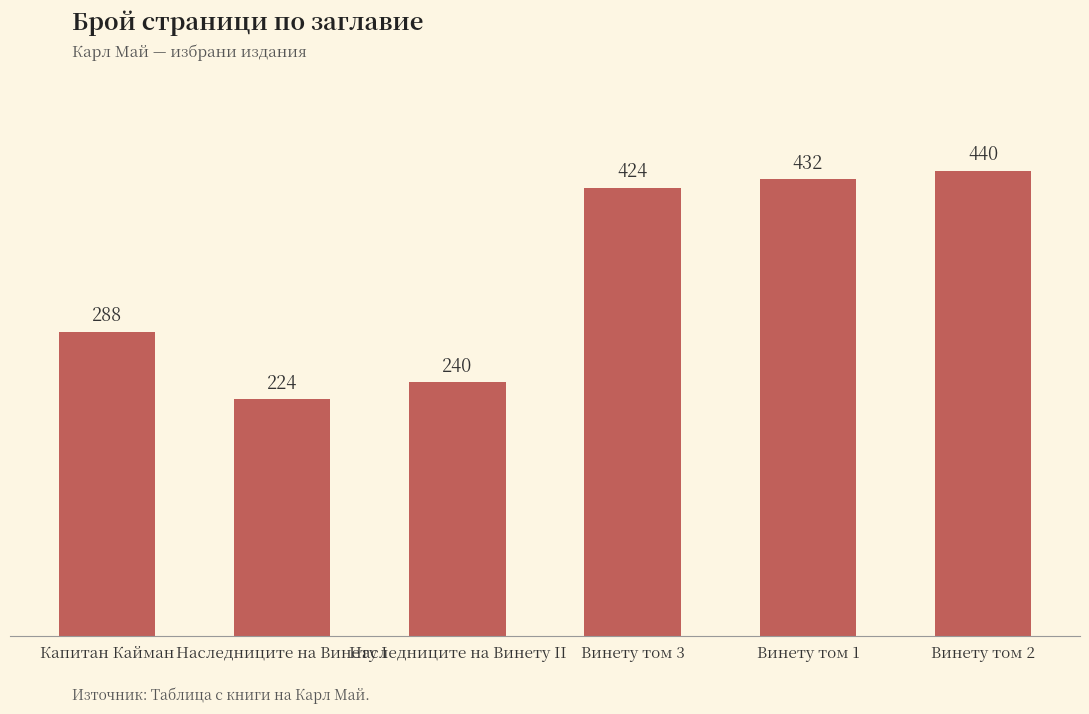

List the labels in order of value, largest first.

Винету том 2, Винету том 1, Винету том 3, Капитан Кайман, Наследниците на Винету II, Наследниците на Винету I